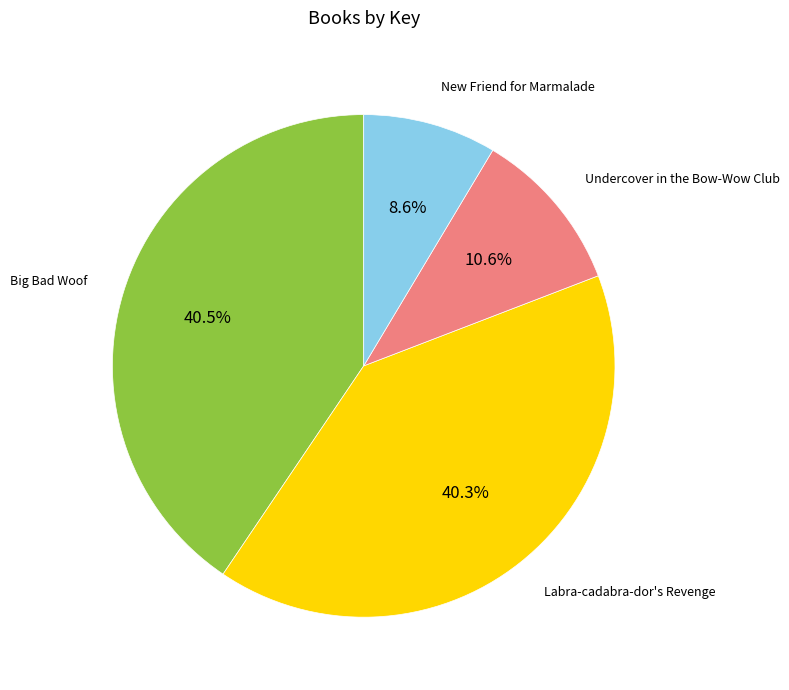

How many slices are in this pie chart?

4